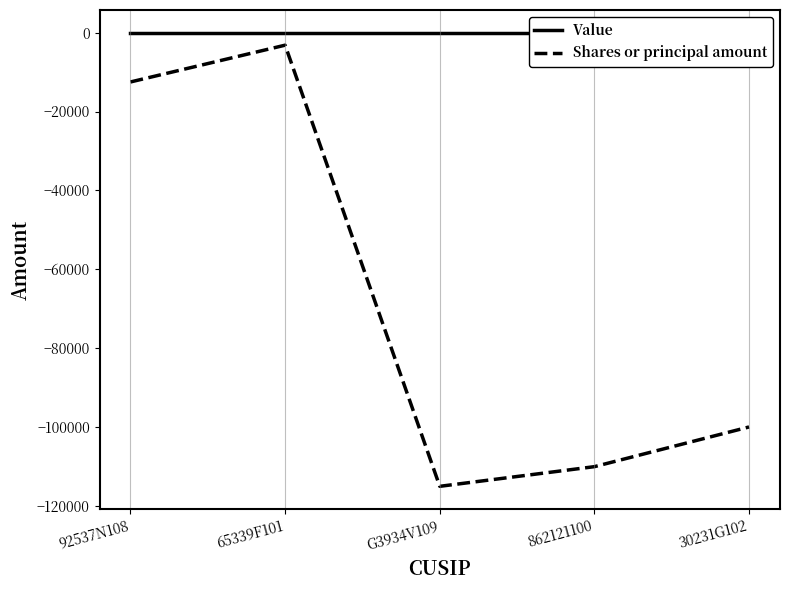

Is this an area chart (filled region under the line)?

No